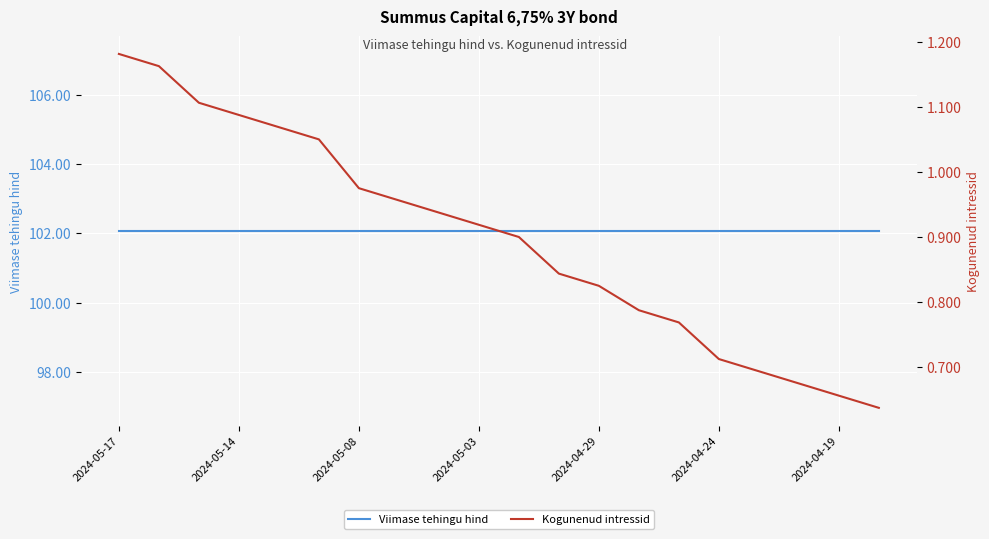

Read the Kogunenud intressid value at 7.

1.0